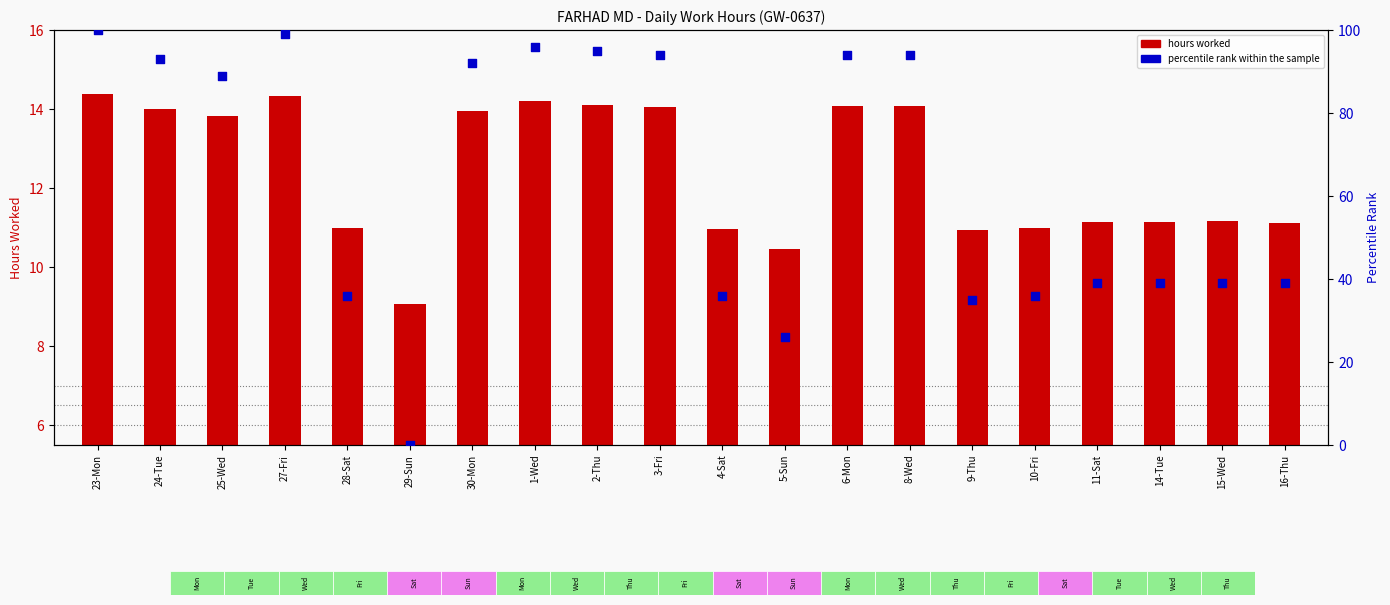

At how many categories does at least one series exceed 0?

20